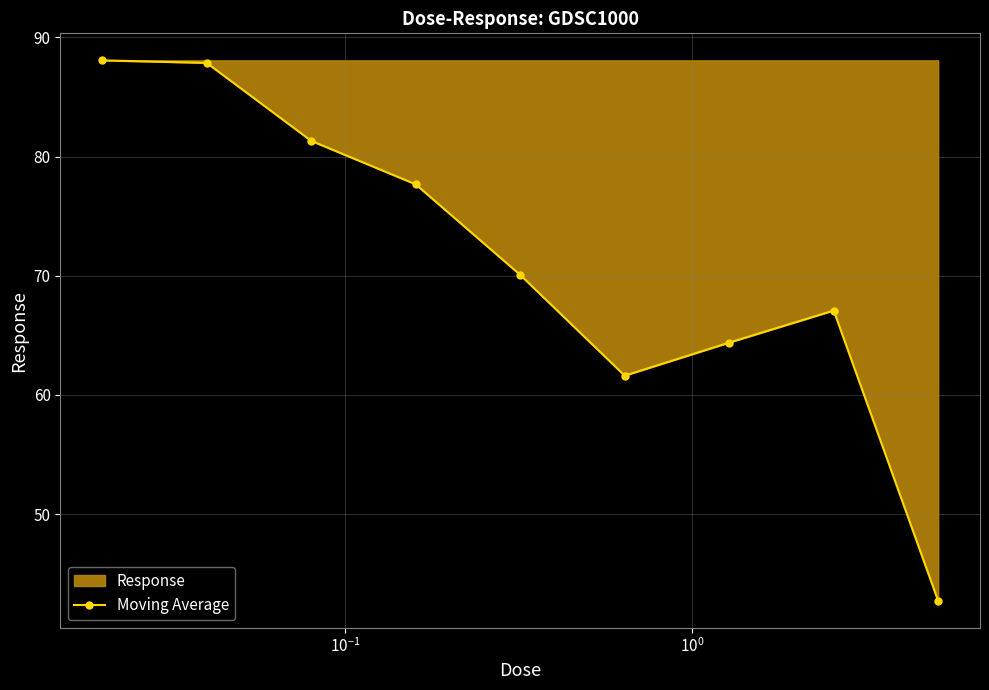

How many interior local valleys (lower than both neighbors) does the data have?

1